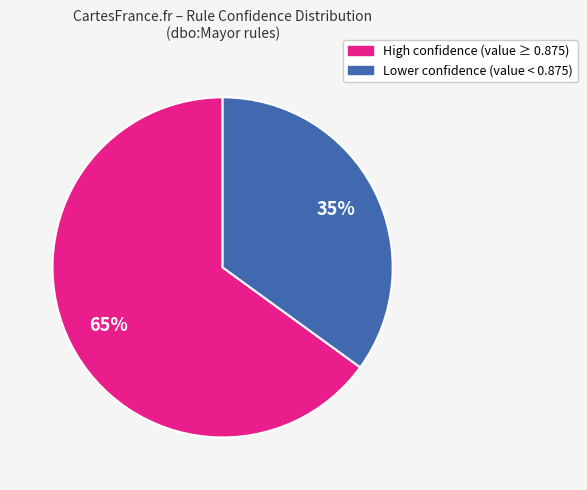

To the nearest percent, what is the difference between the largest and smallest slice percentages?

30%